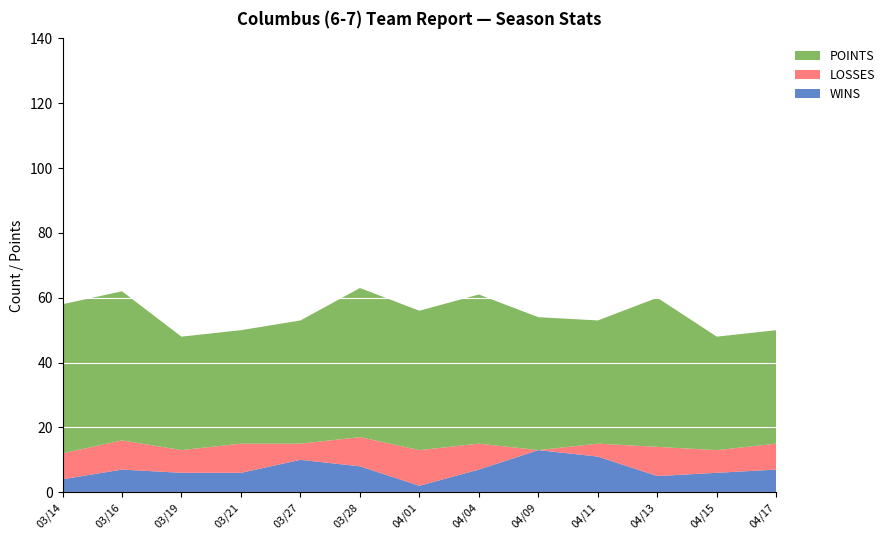

Reading left to right, transcribe all the data shown in this chart.

WINS: 03/14=4	03/16=7	03/19=6	03/21=6	03/27=10	03/28=8	04/01=2	04/04=7	04/09=13	04/11=11	04/13=5	04/15=6	04/17=7
LOSSES: 03/14=8	03/16=9	03/19=7	03/21=9	03/27=5	03/28=9	04/01=11	04/04=8	04/09=0	04/11=4	04/13=9	04/15=7	04/17=8
POINTS: 03/14=46	03/16=46	03/19=35	03/21=35	03/27=38	03/28=46	04/01=43	04/04=46	04/09=41	04/11=38	04/13=46	04/15=35	04/17=35